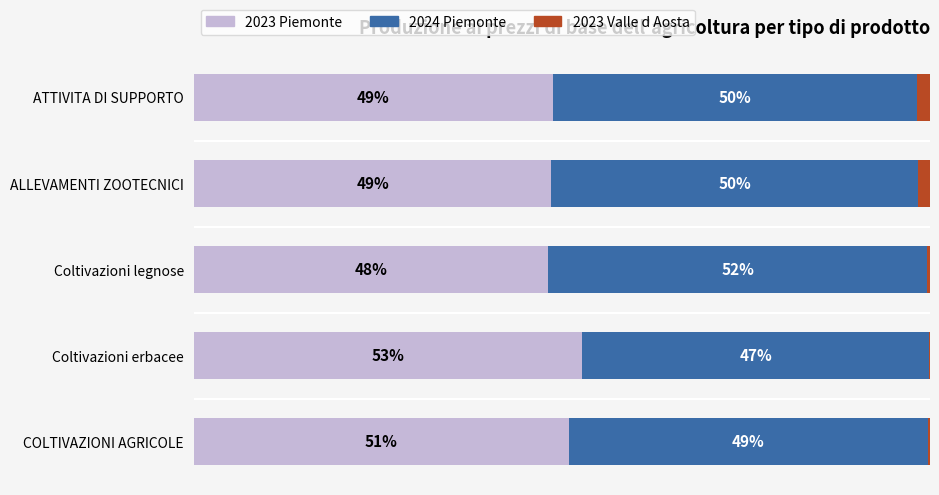

Which category has the highest value in the 2023 Piemonte series?

Coltivazioni erbacee